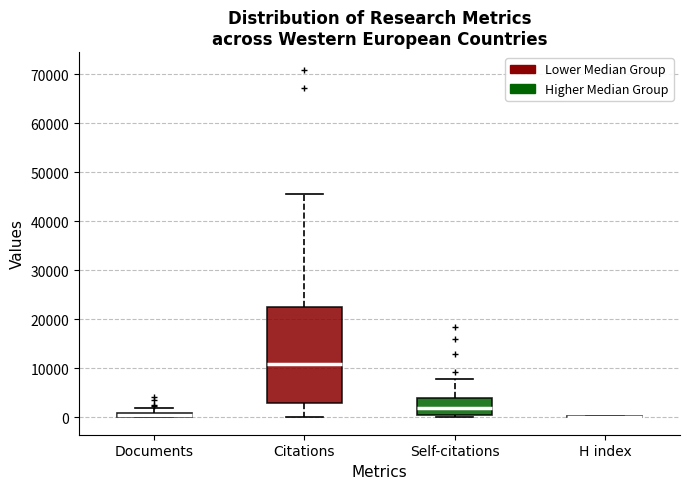

Where is the upper edge of the box for Self-citations on the y-axis? The values are not printed on the chart, so give them approximately, as read against the axis.

4000